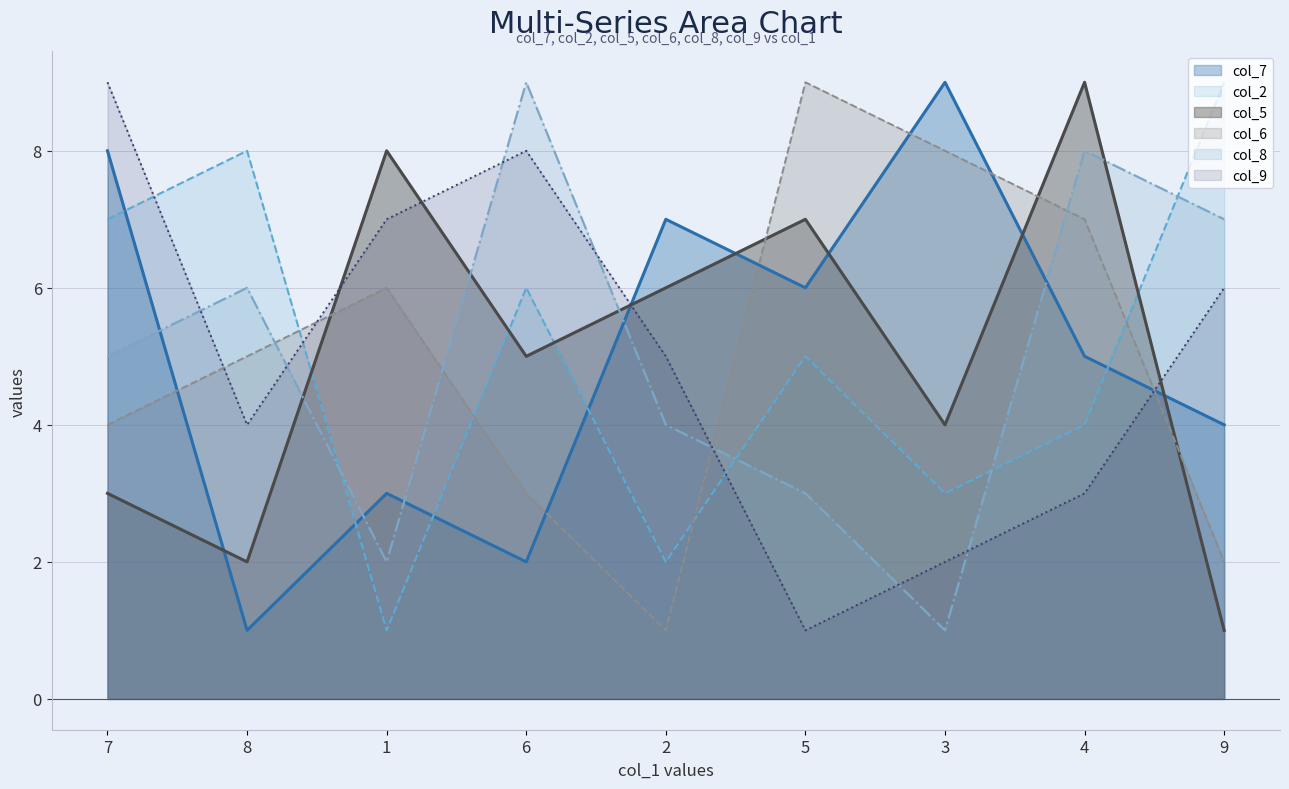

How many interior local valleys does the col_9 series have?

2